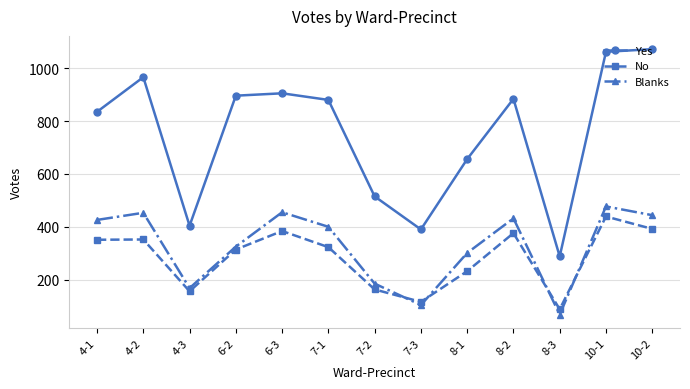

What value does the No series have at 7-2, to the nearest 5?

165